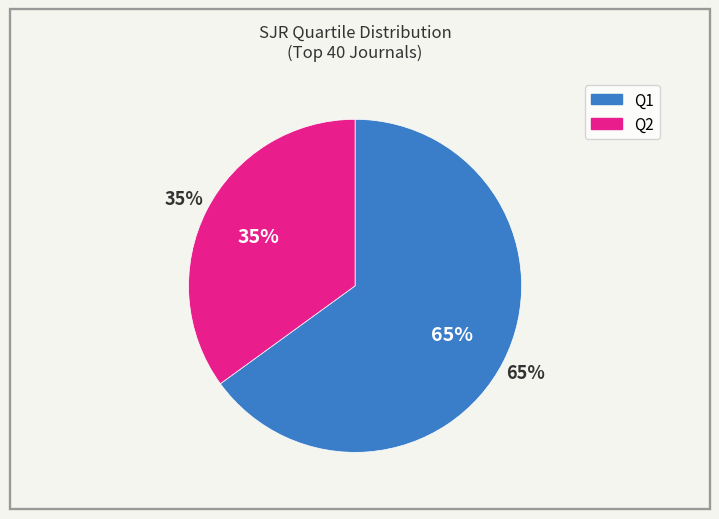

What is the largest slice in the pie chart?

Q1